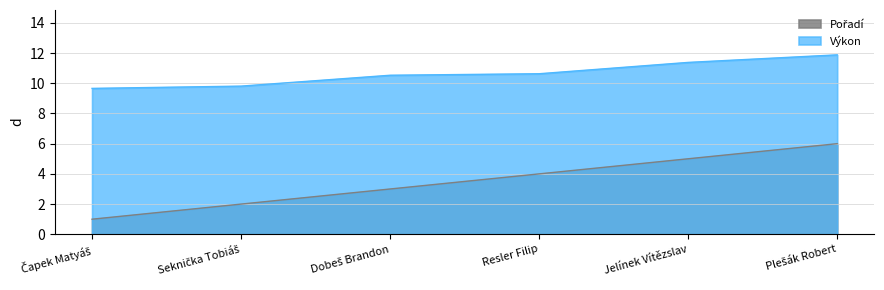

Reading left to right, list all the values displayed in this chart.

Pořadí: 1.0	2.0	3.0	4.0	5.0	6.0
Výkon: 9.7	9.8	10.5	10.6	11.4	11.9